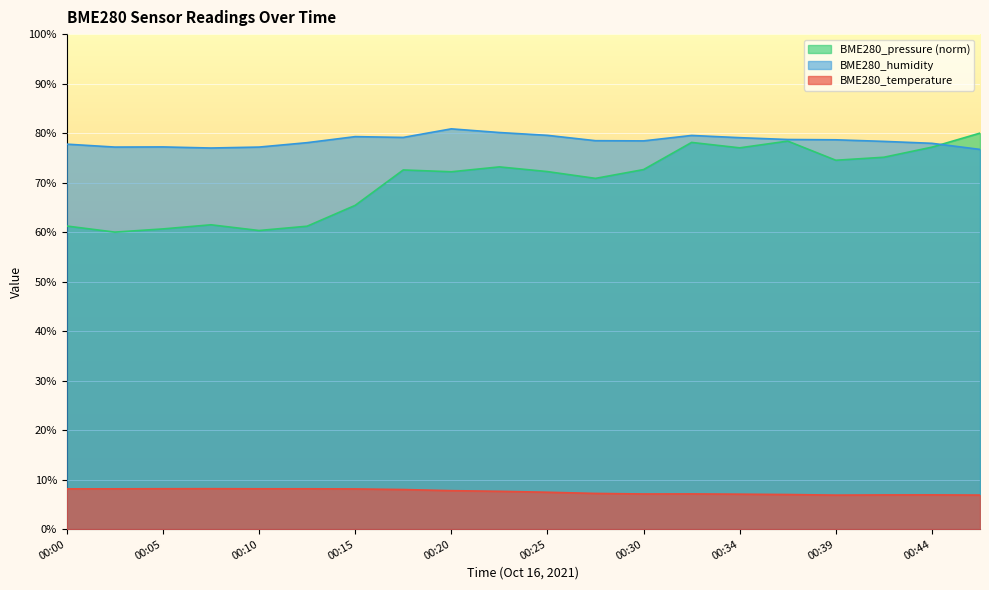

What value does the BME280_temperature series have at 00:39?

6.9